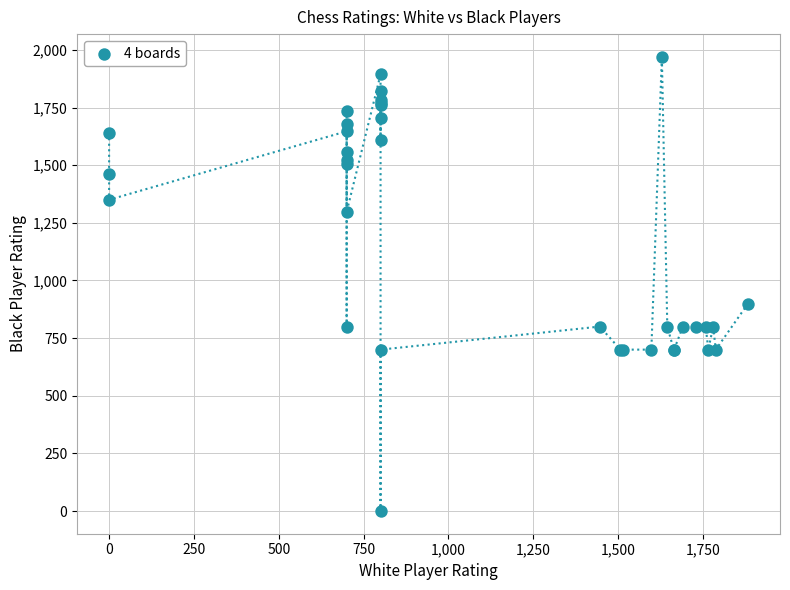

What Y value in the scatter plot is closest to 985?

900